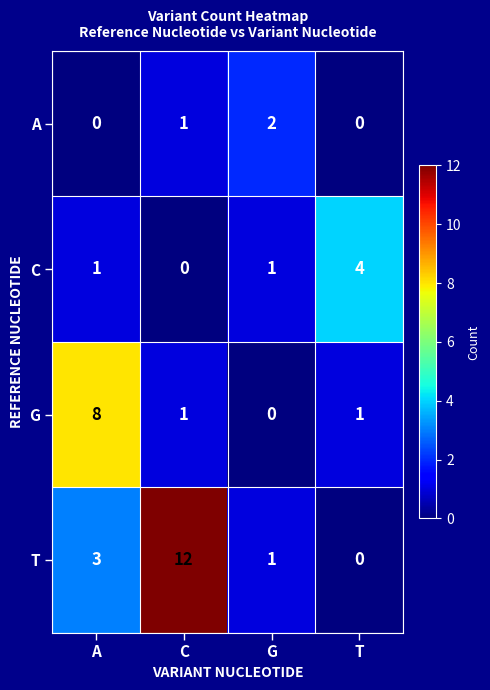

List the series in order of their overall mean, highest first.

T, G, C, A